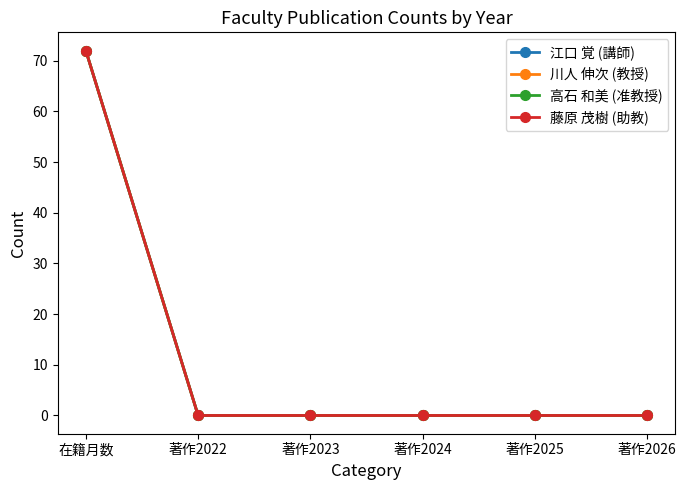

What is the label of the 1st point from the right?

著作2026